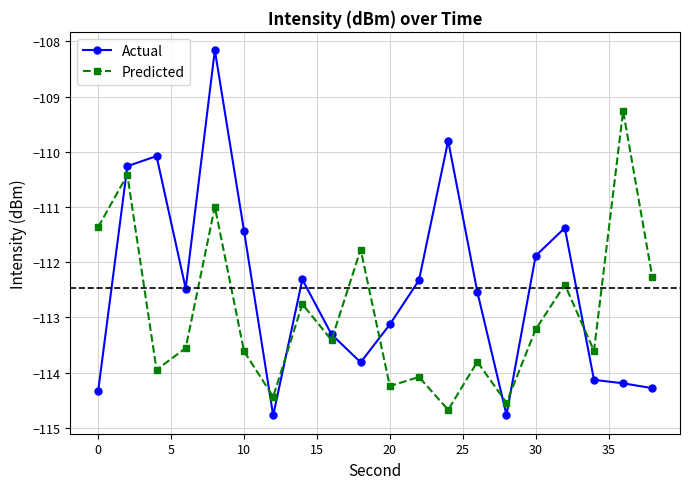

Which series has the largest total across all categories?

Actual